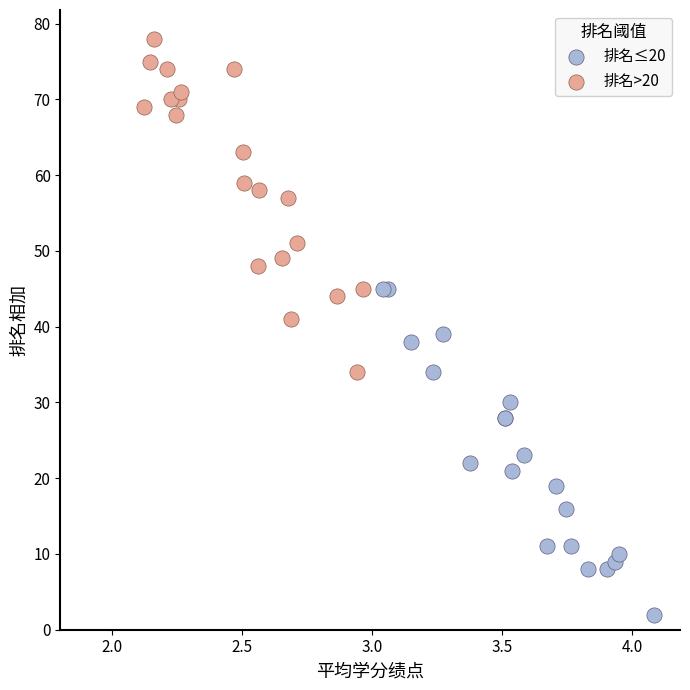

What are all the series names shown in the legend?

排名≤20, 排名>20